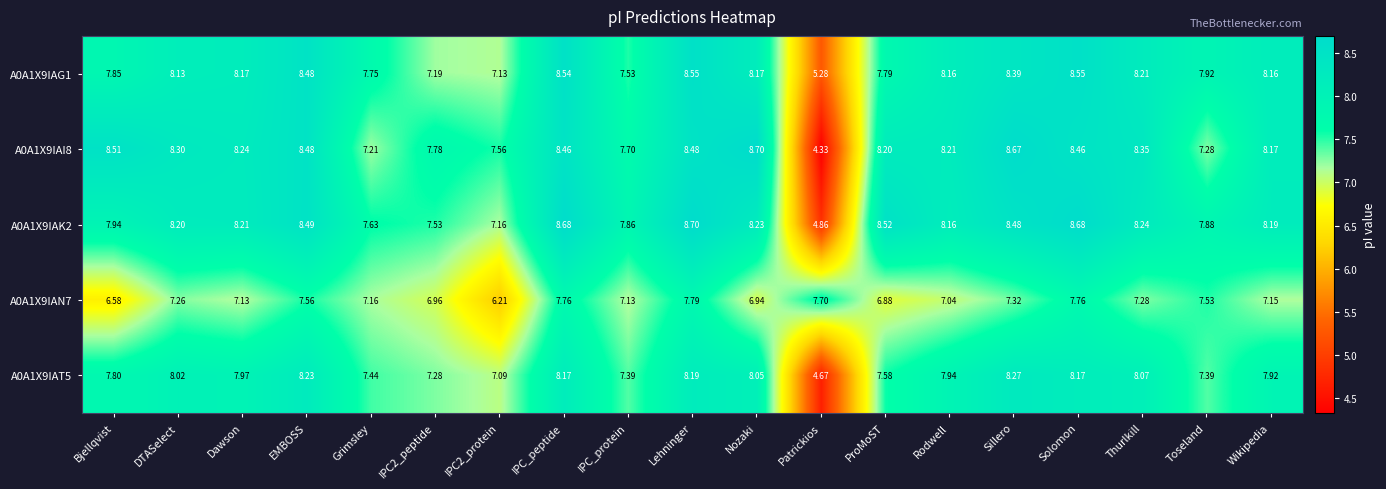

At which category is the sum across all series the highest?

Lehninger